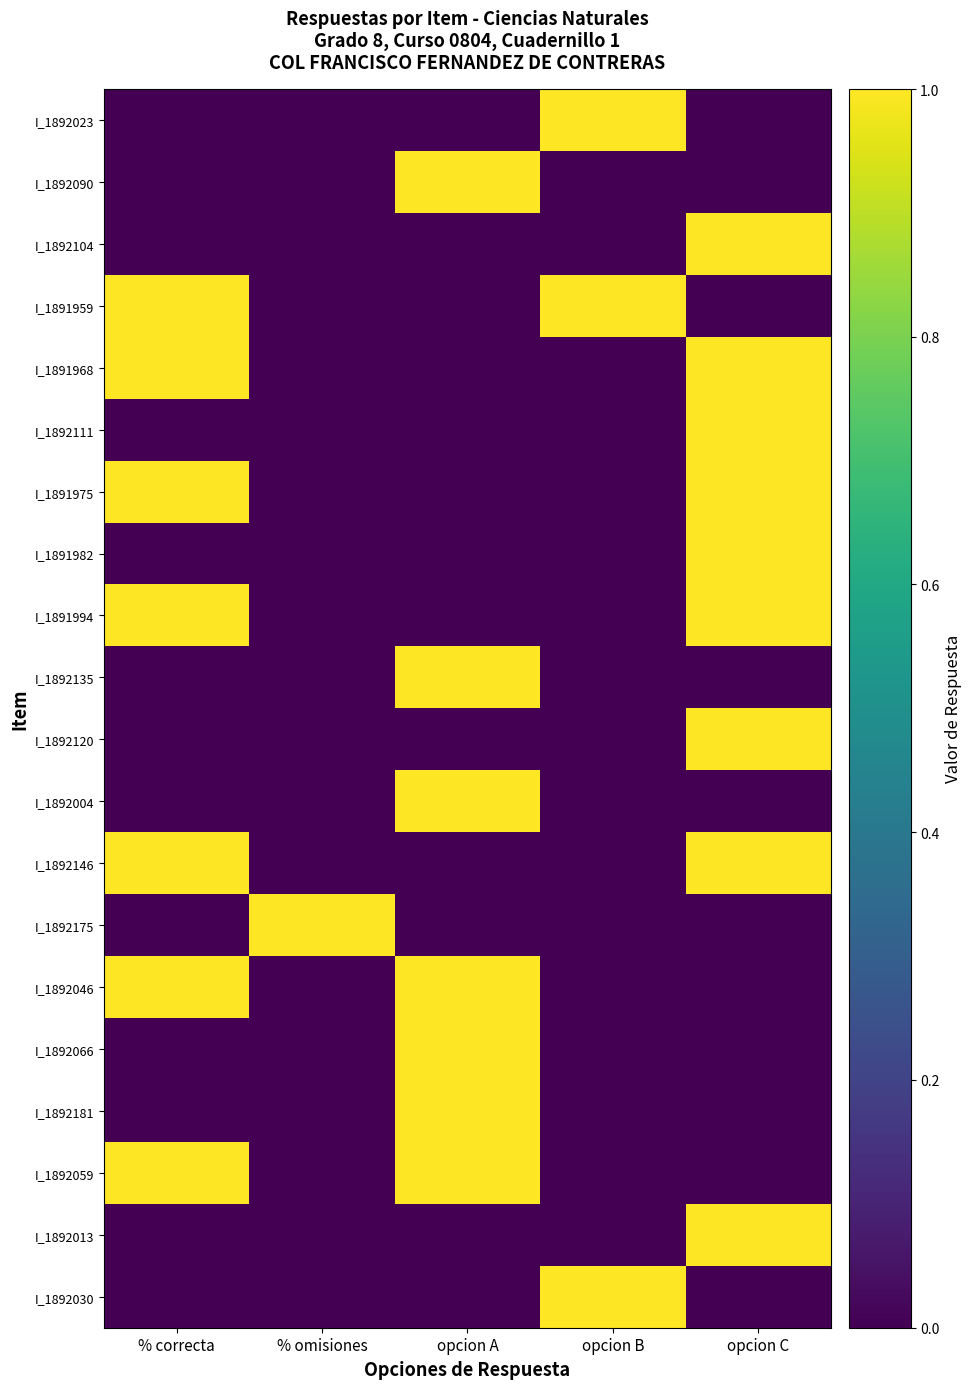

Rank the series by their maximum value, from lowest to highest.

I_1892023, I_1892090, I_1892104, I_1891959, I_1891968, I_1892111, I_1891975, I_1891982, I_1891994, I_1892135, I_1892120, I_1892004, I_1892146, I_1892175, I_1892046, I_1892066, I_1892181, I_1892059, I_1892013, I_1892030